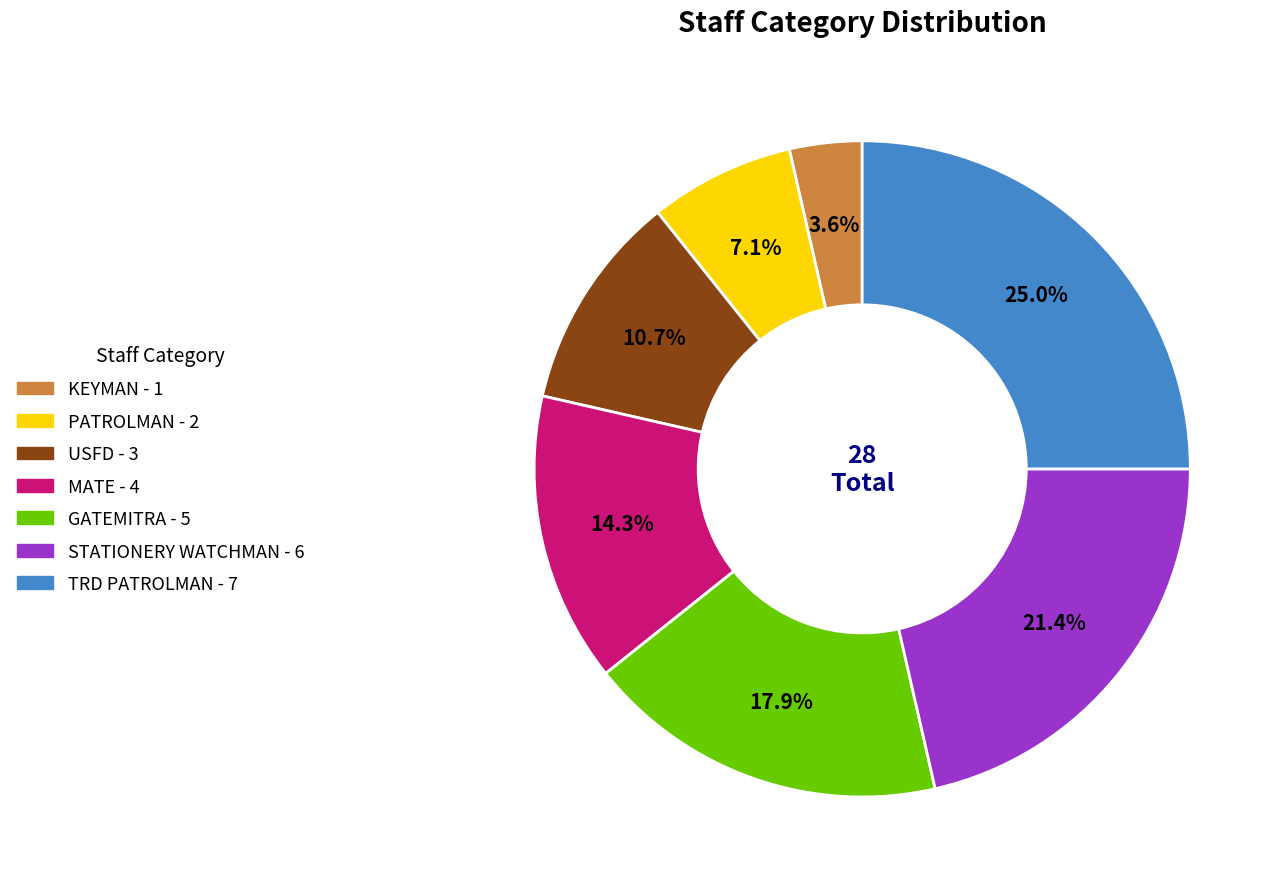

Which category has the biggest portion of the pie?

TRD PATROLMAN